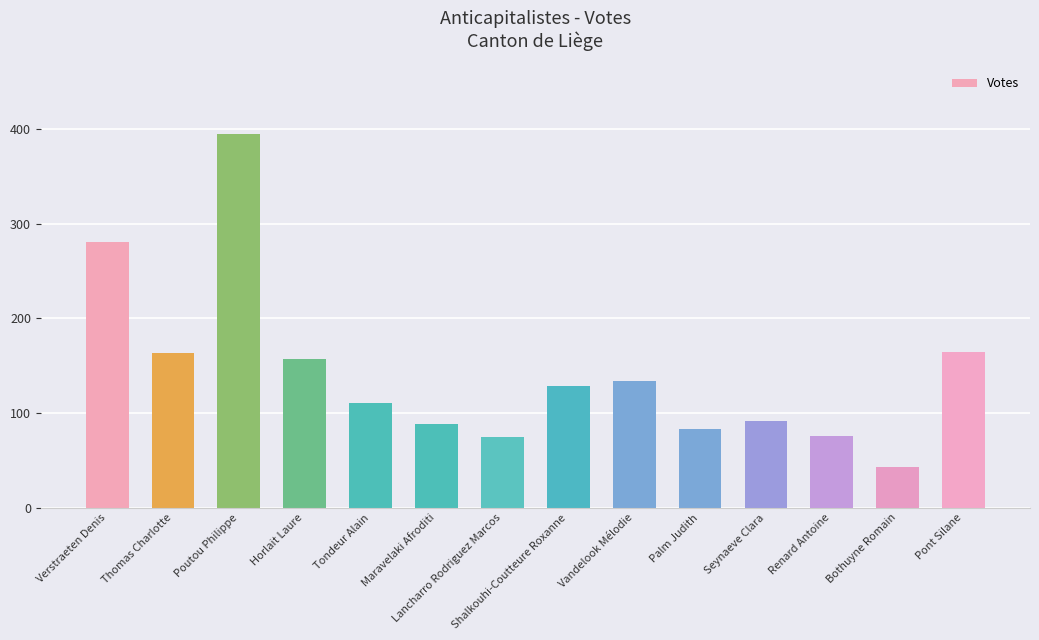

What is the difference between the values at Tondeur Alain and Poutou Philippe?

285